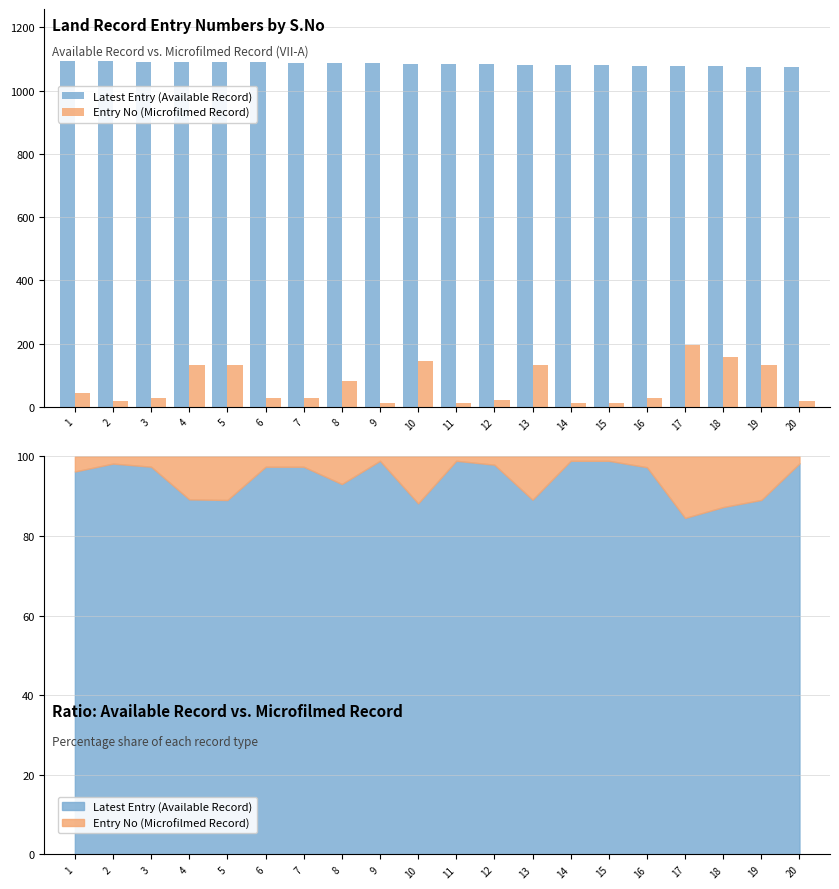

Is the value of Latest Entry (Available Record) at 19 greater than the value of Entry No (Microfilmed Record) at 7?

Yes